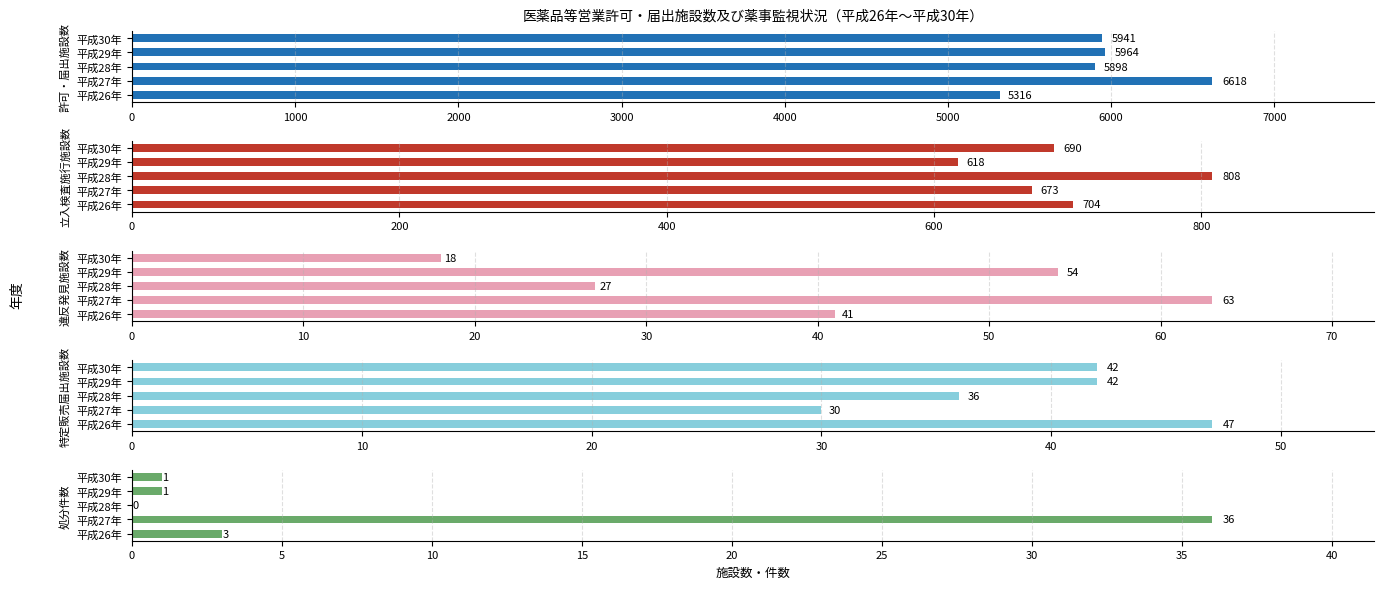

Reading right to left, transcribe all the data shown in this chart.

許可・届出施設数: 5941	5964	5898	6618	5316
立入検査施行施設数: 690	618	808	673	704
違反発見施設数: 18	54	27	63	41
特定販売届出施設数: 42	42	36	30	47
処分件数: 1	1	0	36	3